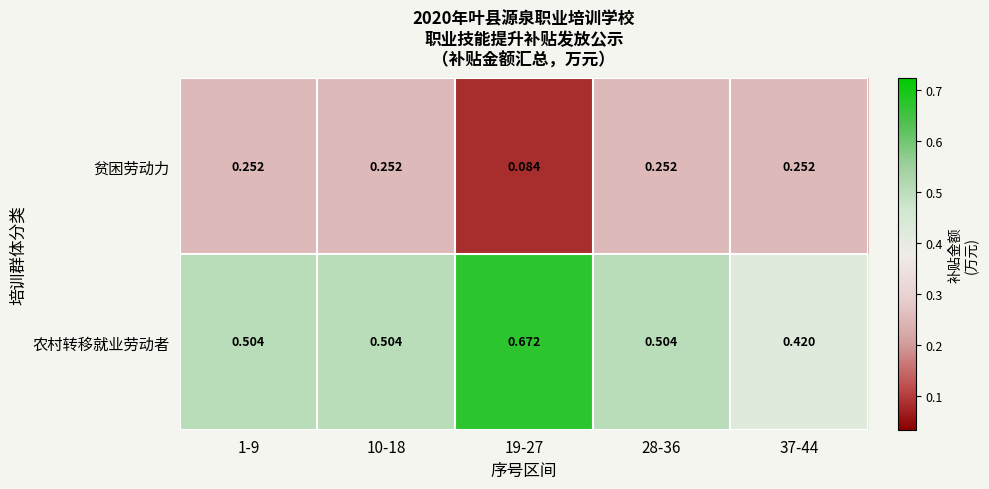

Rank the series by their maximum value, from highest to lowest.

农村转移就业劳动者, 贫困劳动力